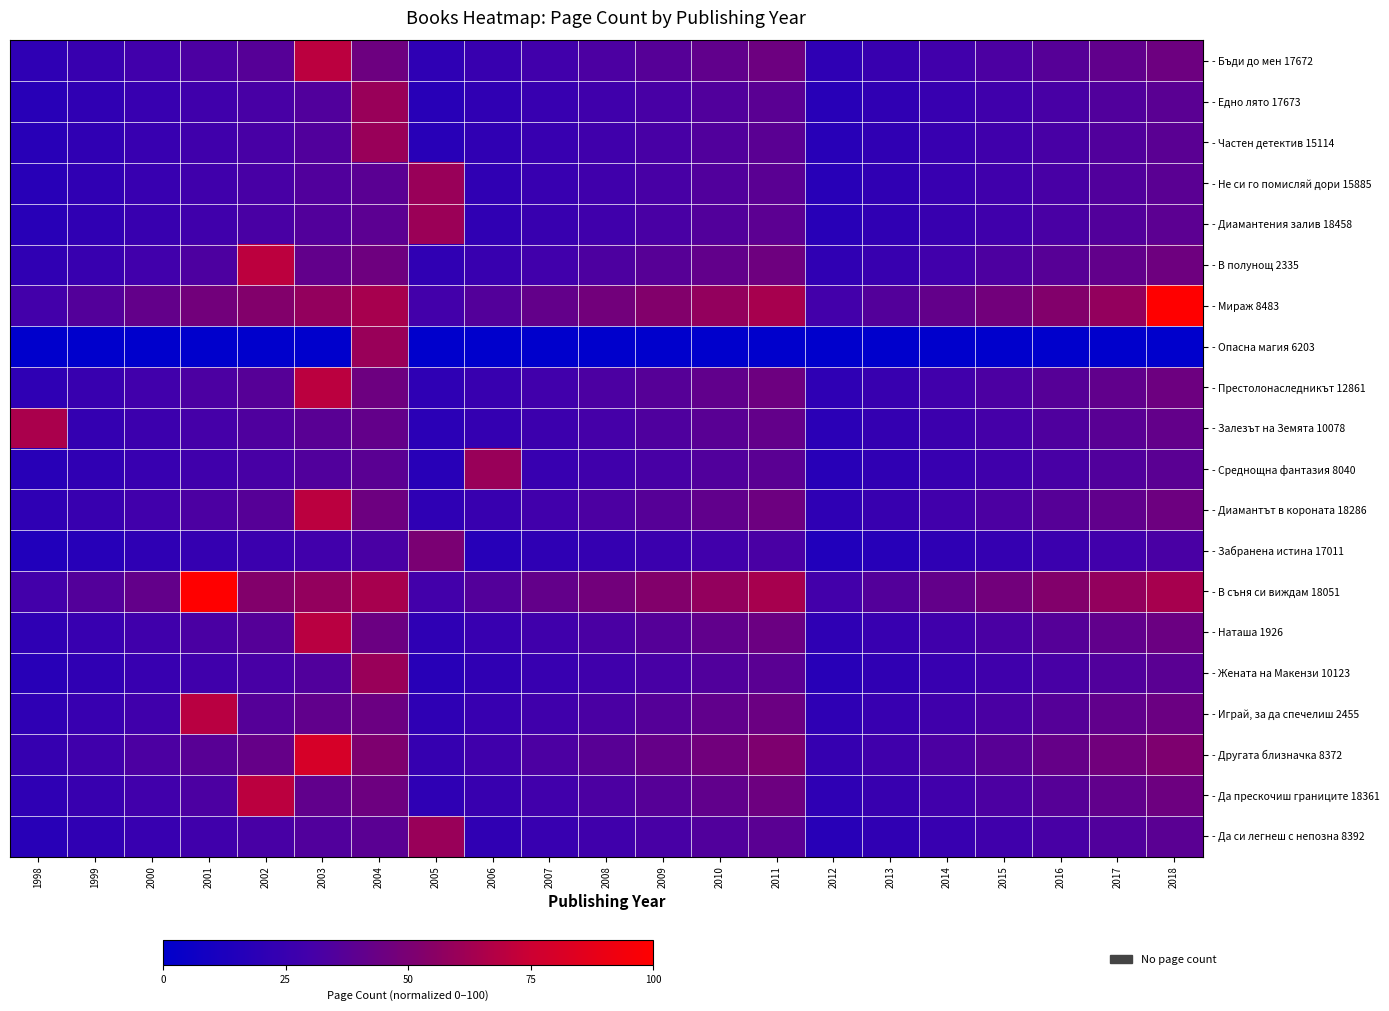

Which category has the highest value across all series?

2018